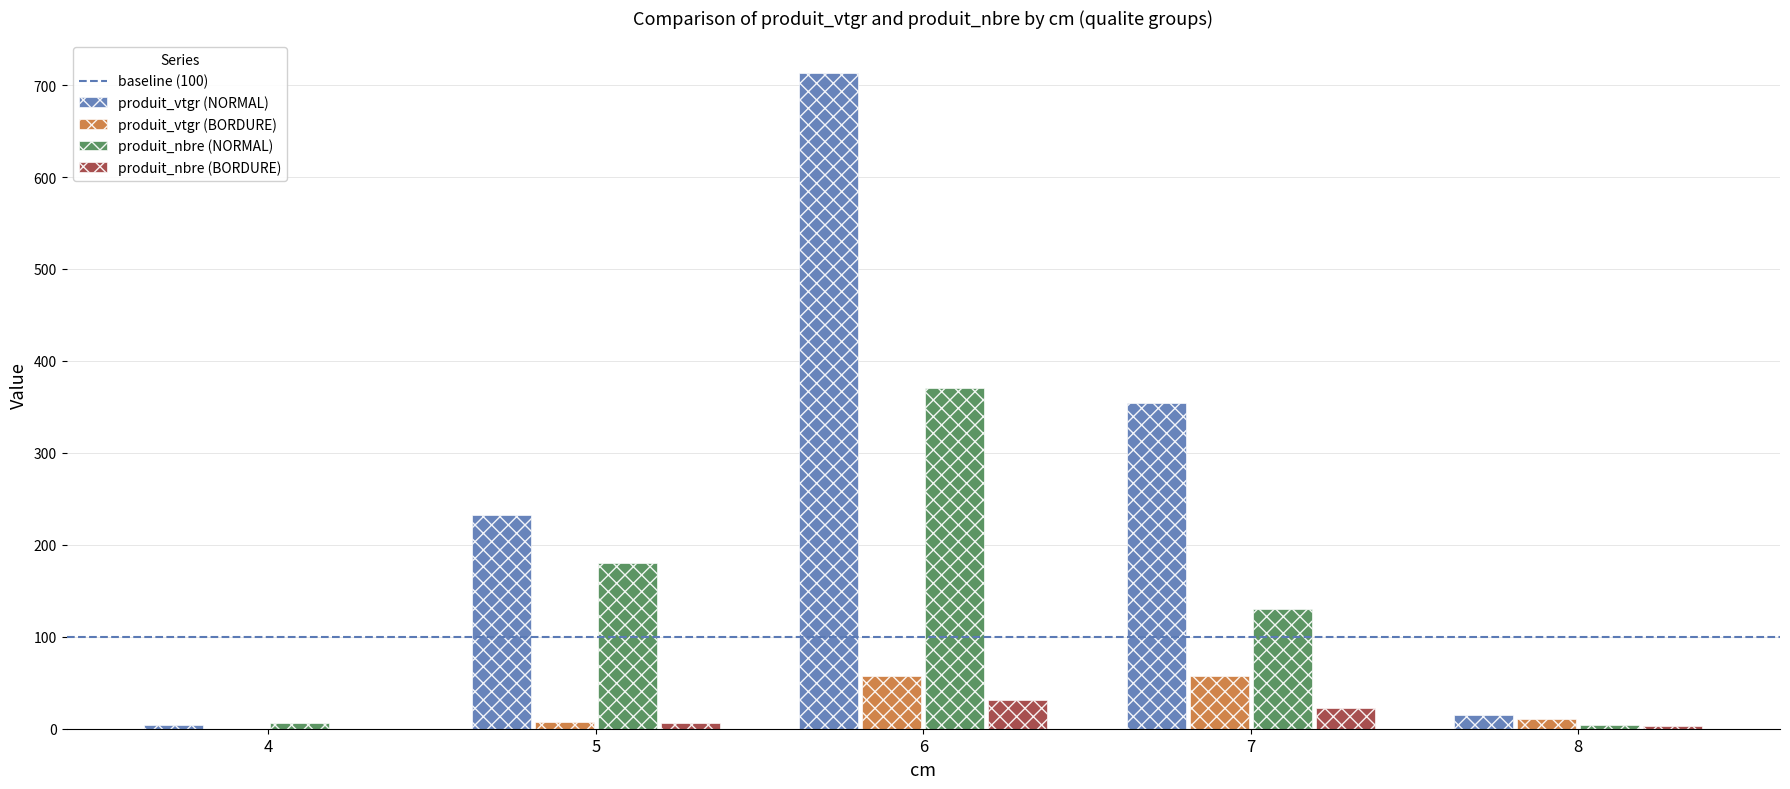

What is the highest value of the produit_nbre (NORMAL) series?

371.0